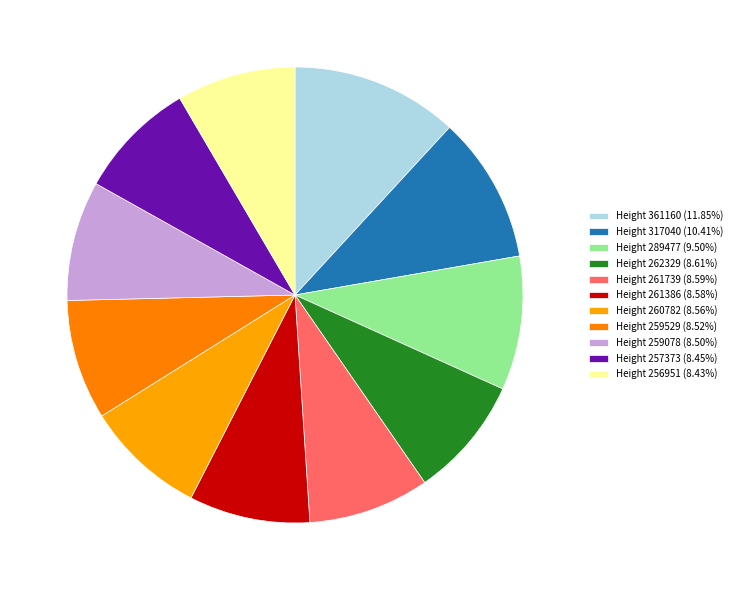

Is Height 261386 the majority of the pie?

No